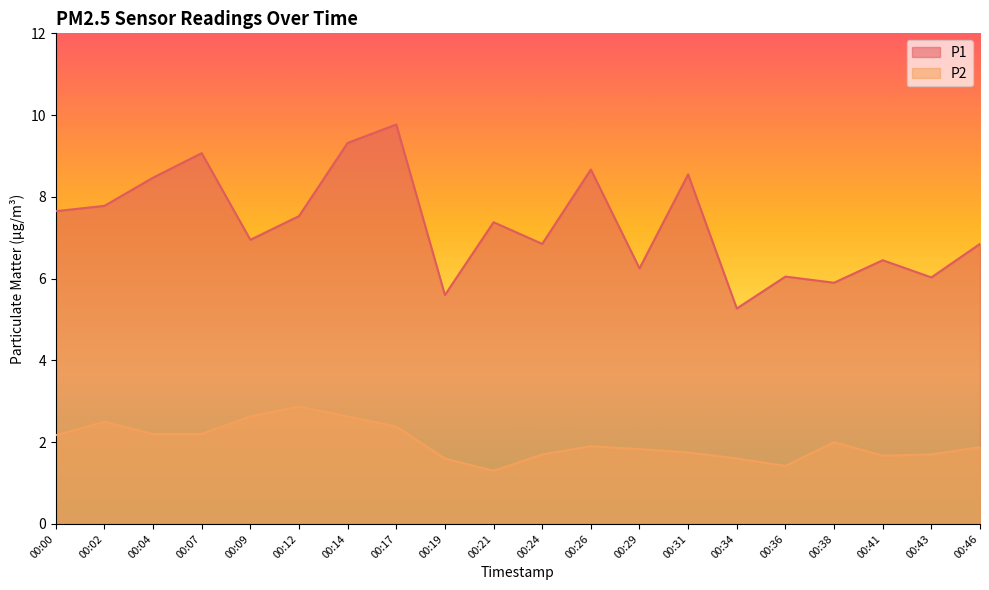

True or false: P2 and P1 cross at least once.

False